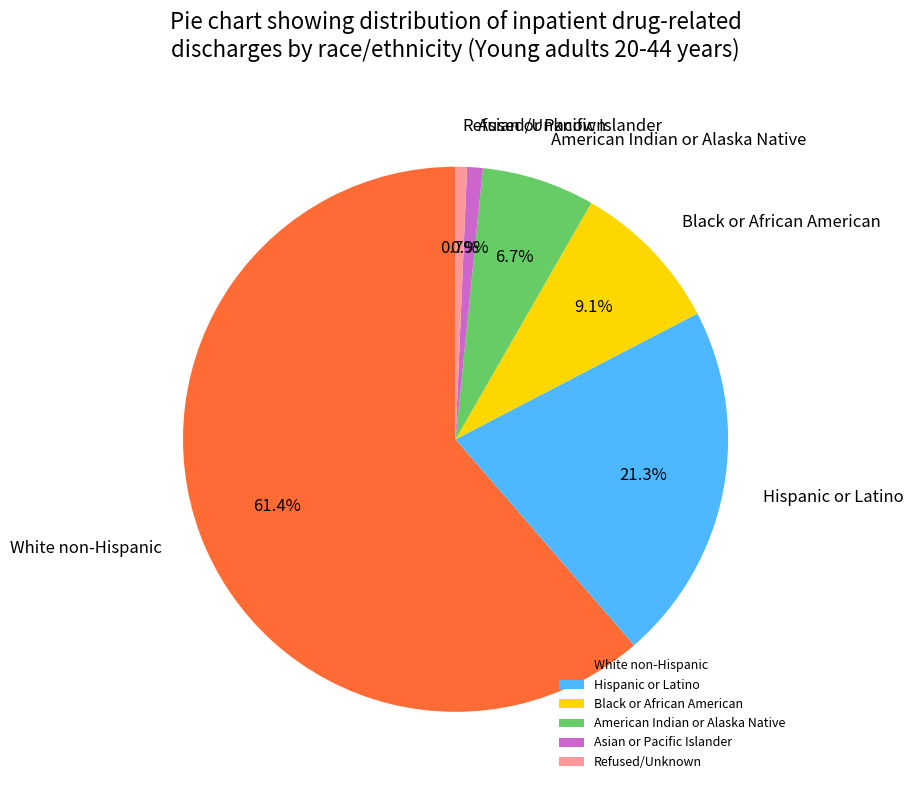

Between White non-Hispanic and Refused/Unknown, which is larger?

White non-Hispanic